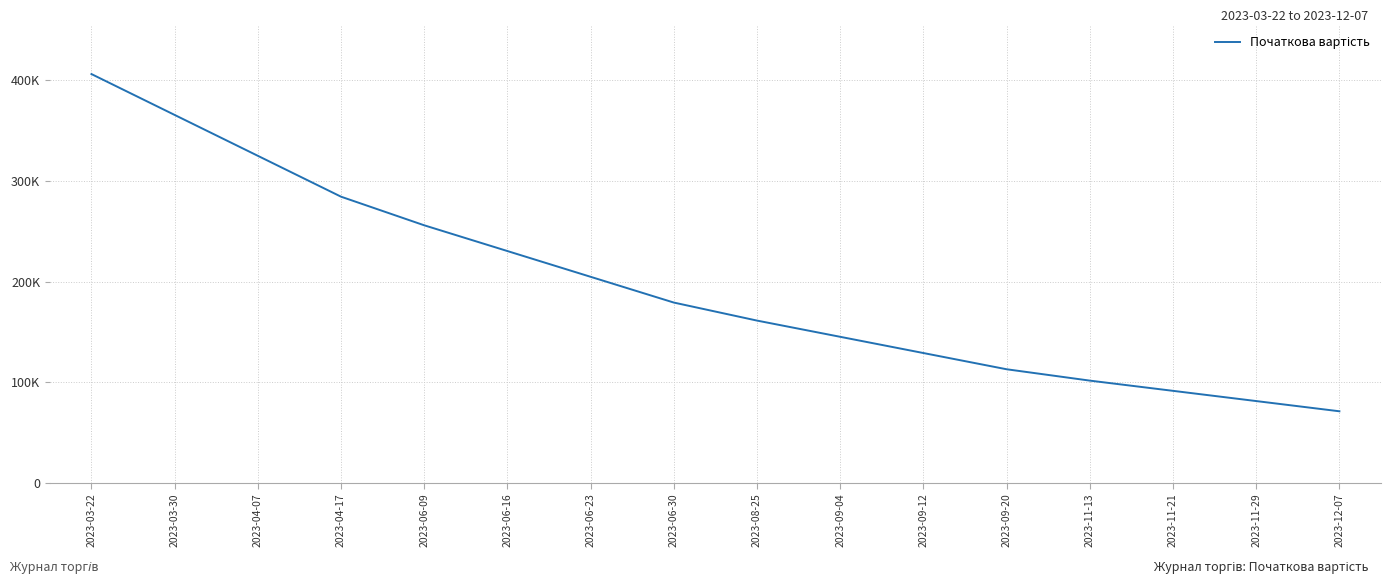

Is it true that the value at 2023-09-12 is 44143.1?

False